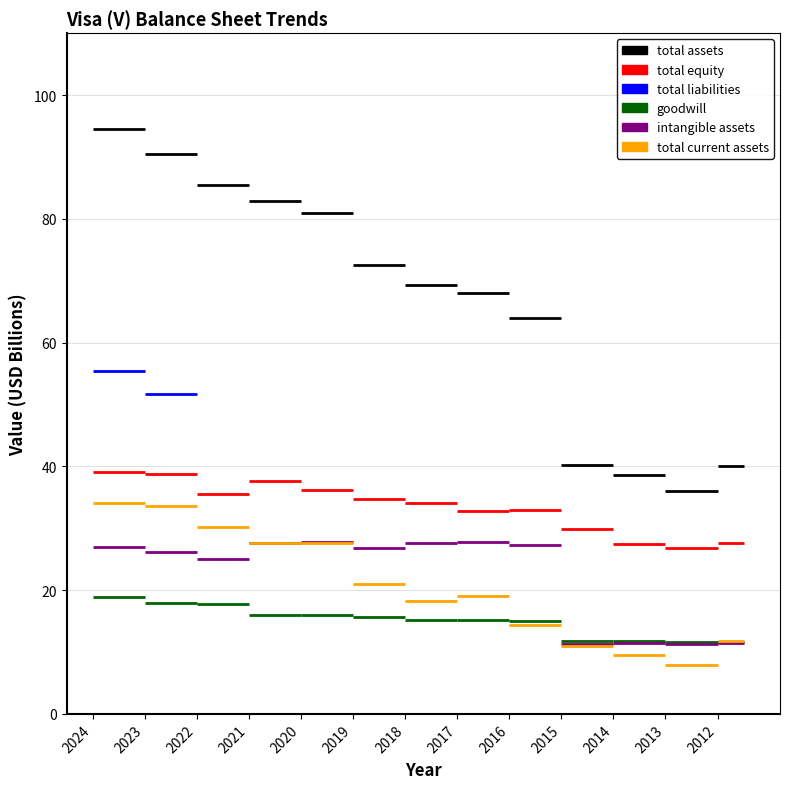

At how many categories does at least one series exceed 21649356314?

13